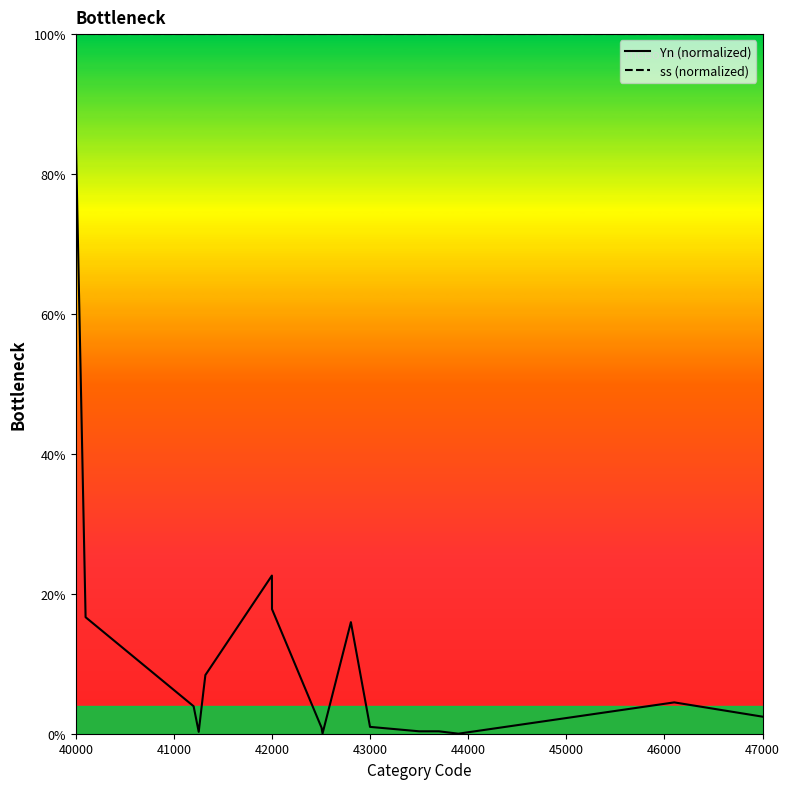

At which category is the sum across all series the highest?

40000